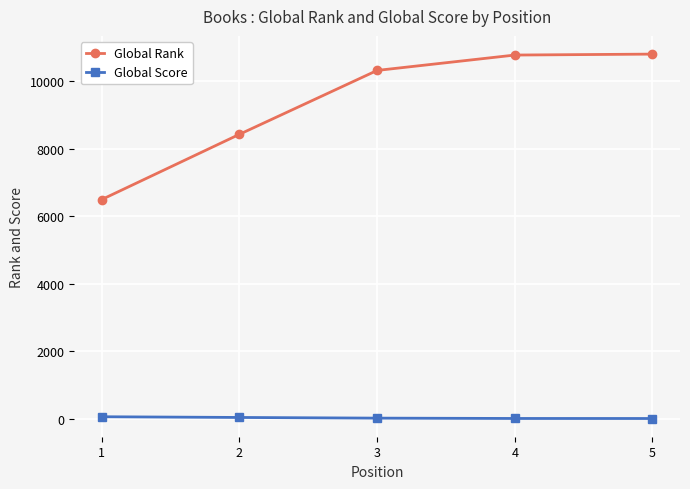

What is the approximate value of Global Rank at 2, to the nearest 100?

8400